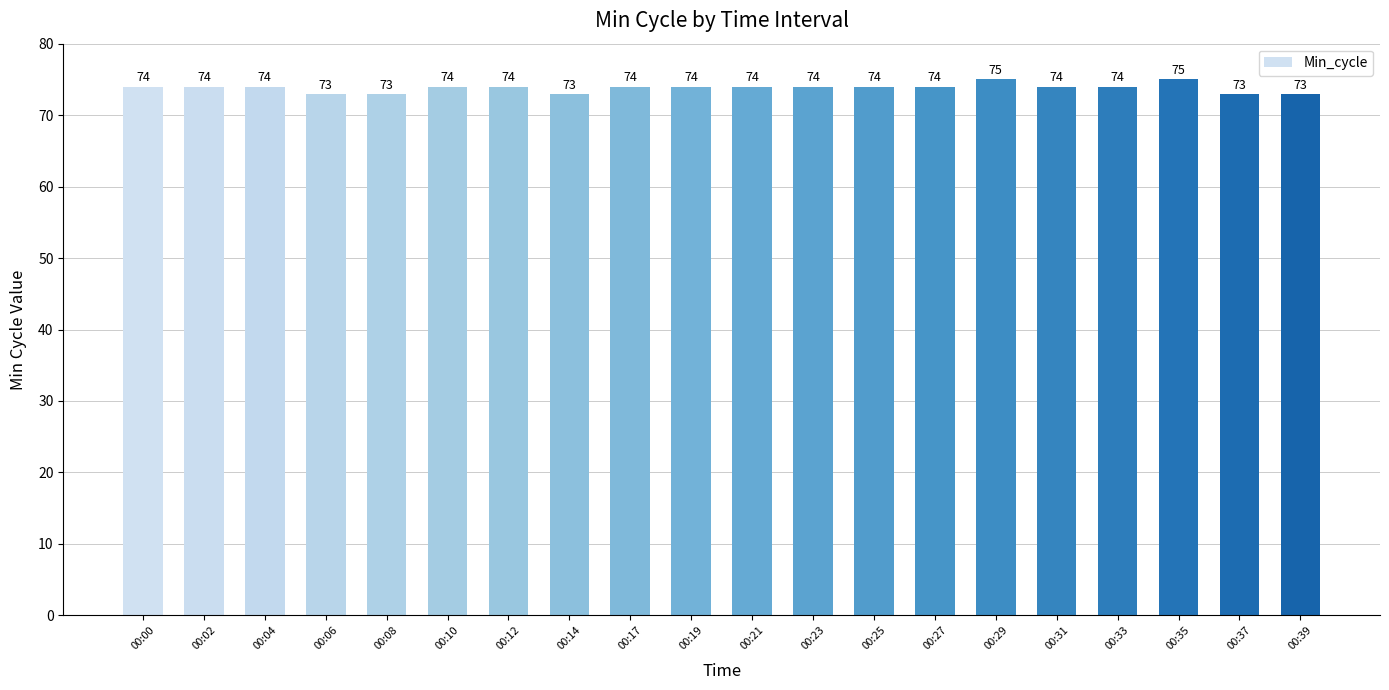

What is the approximate value at 00:35?

75